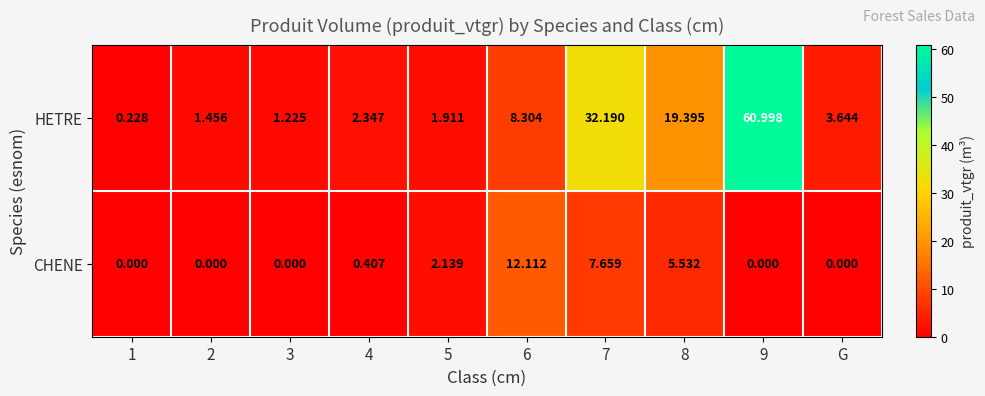

At 9, list the series in order from largest to smallest.

HETRE, CHENE